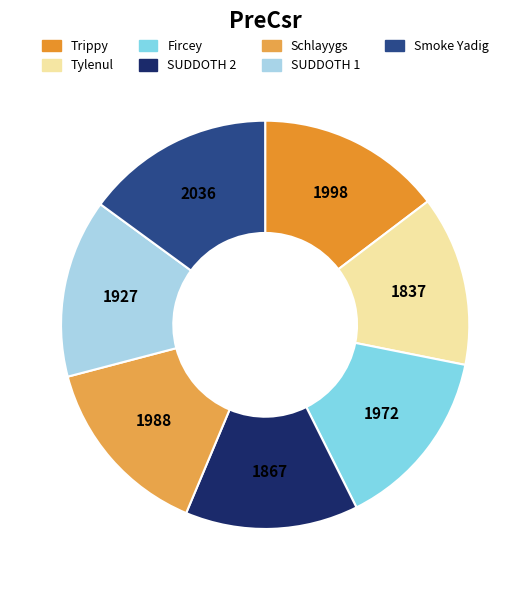

To the nearest percent, what portion does Smoke Yadig represent?

15%